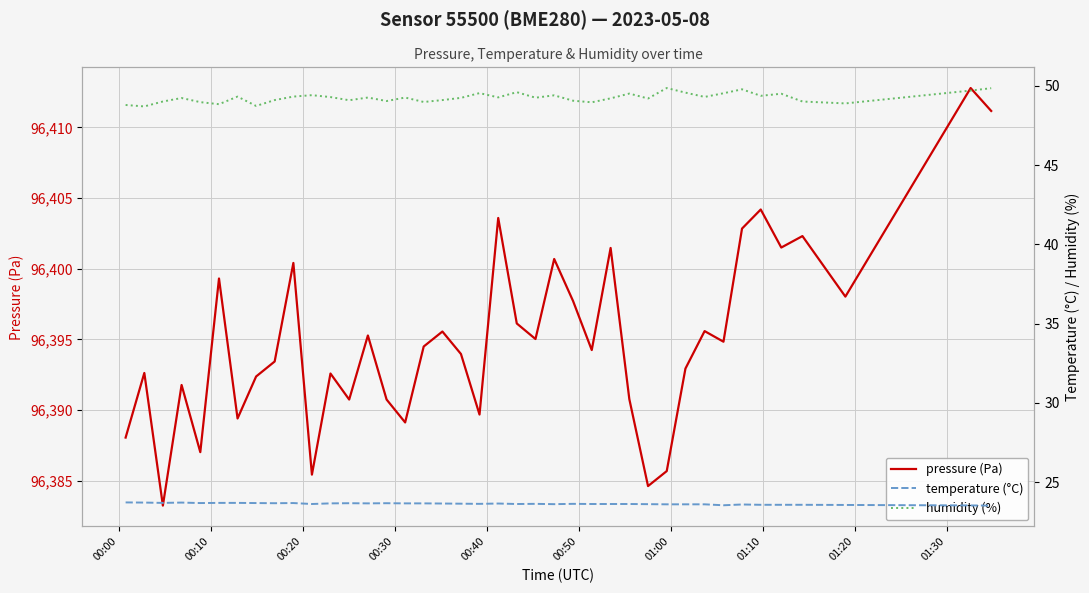

What is the sum of all humidity (%) values?

1970.4